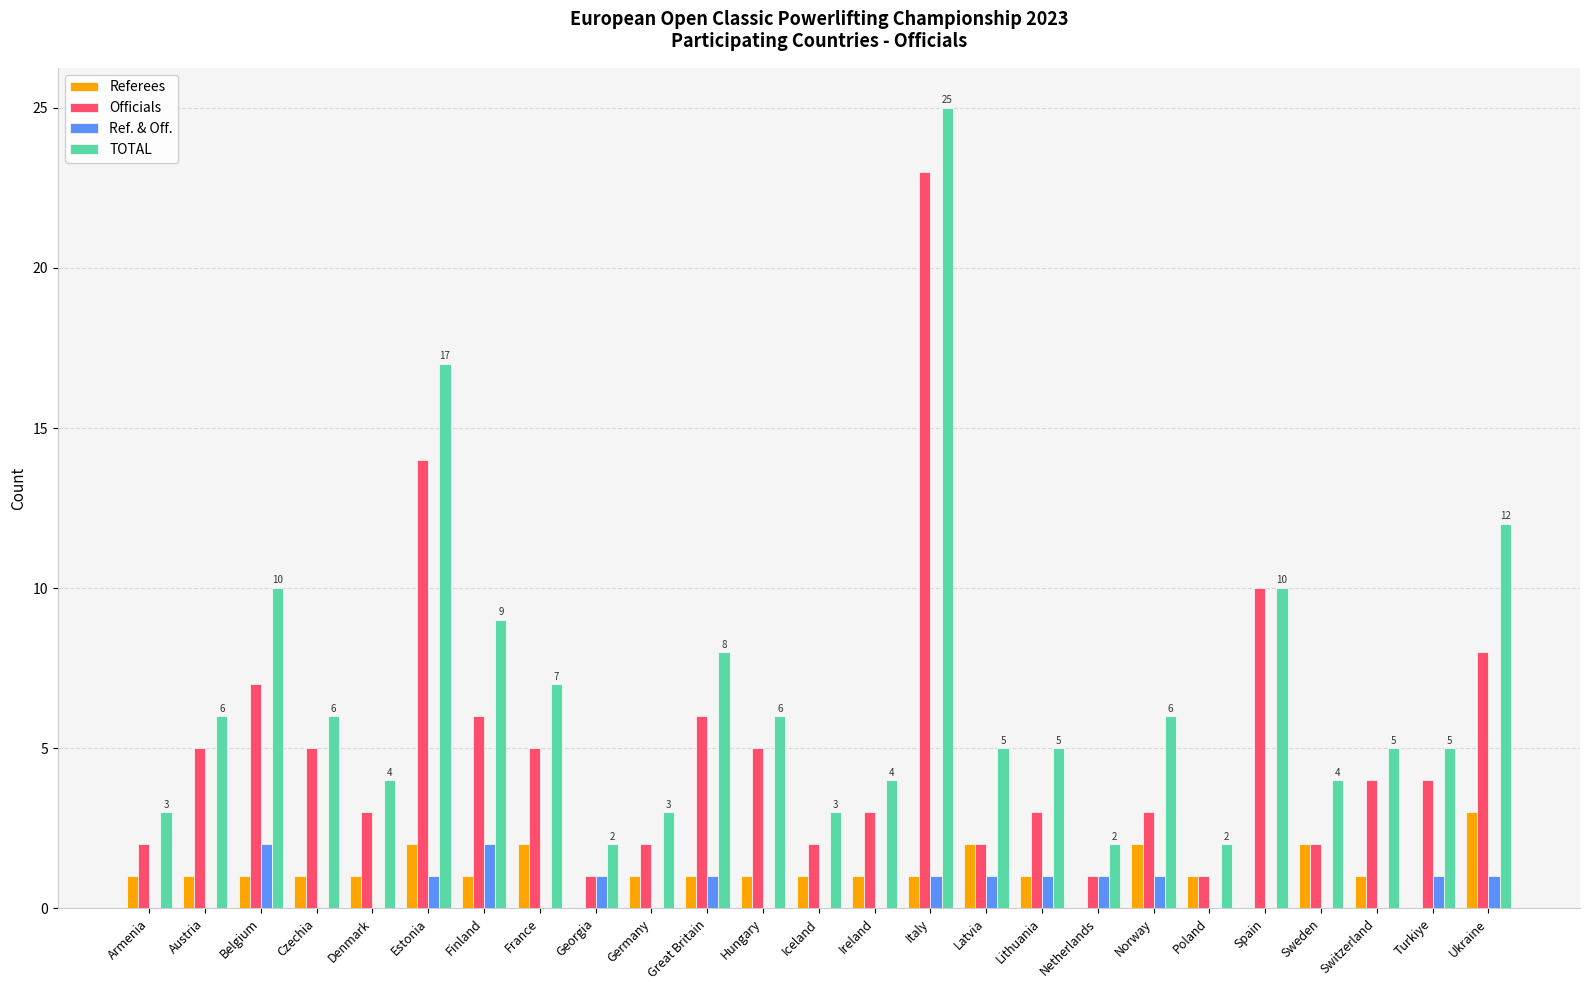

Which label corresponds to the largest value in the chart?

Italy